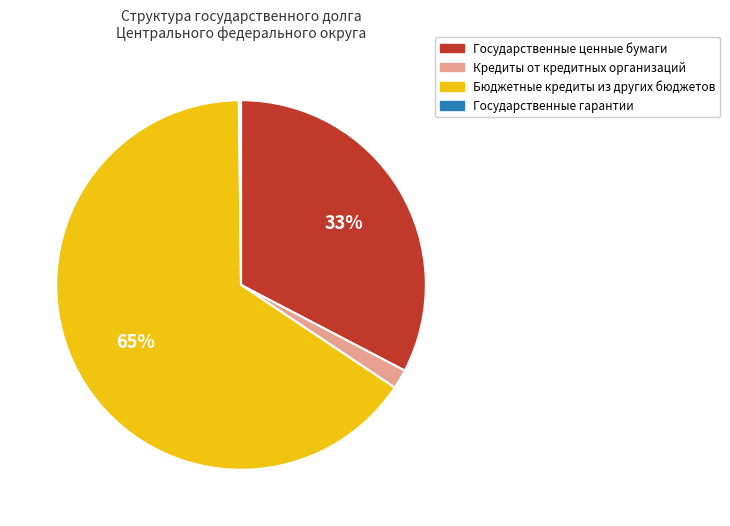

To the nearest percent, what is the average slice percentage?

25%